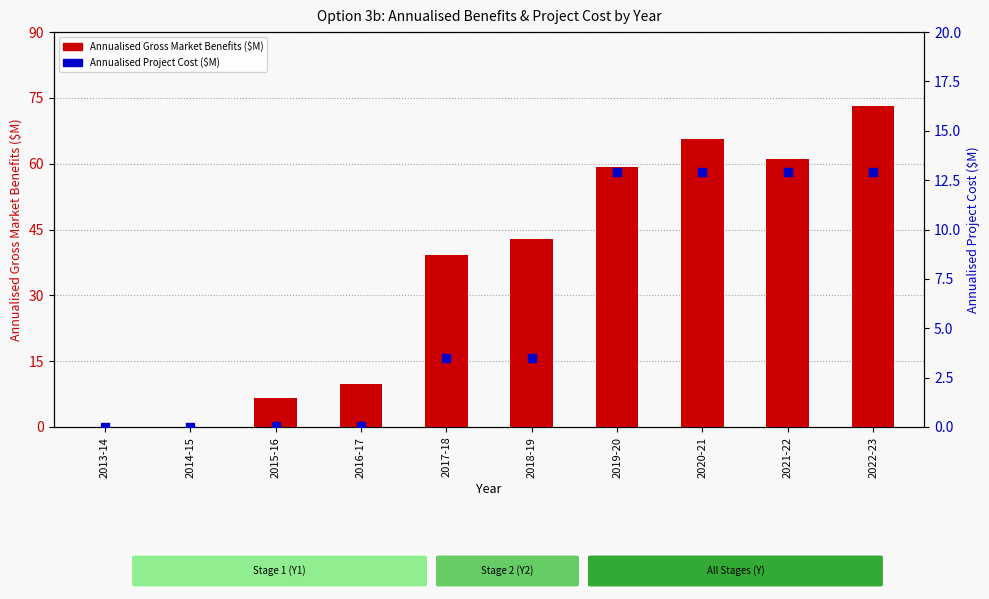

Which series has the largest Y range (max minus min)?

Annualised Gross Market Benefits ($M)